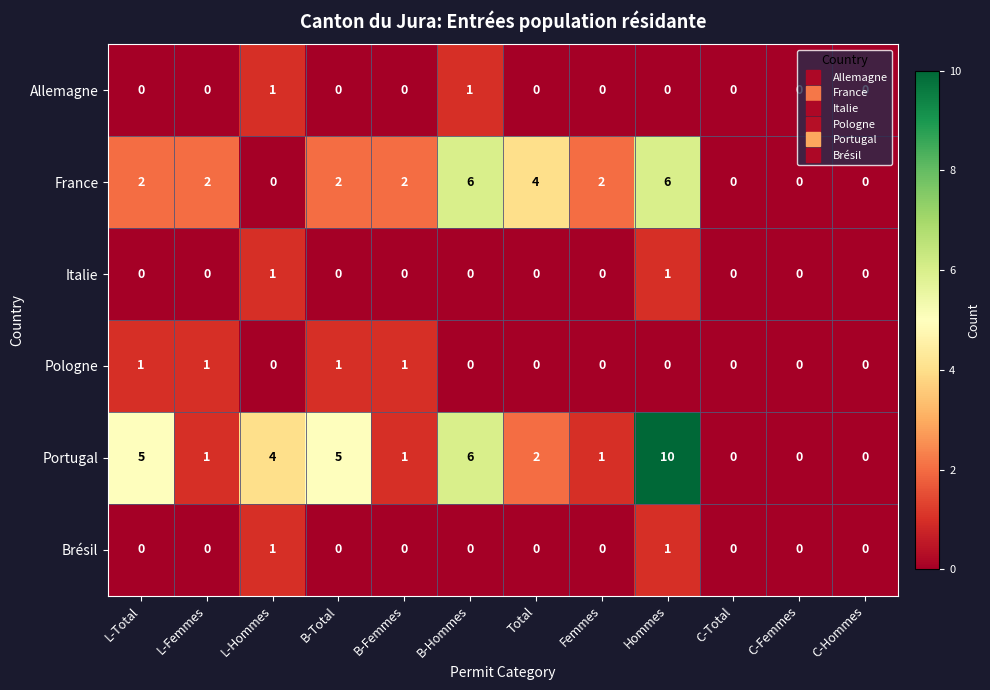

What is the total value across all series at L-Total?

8